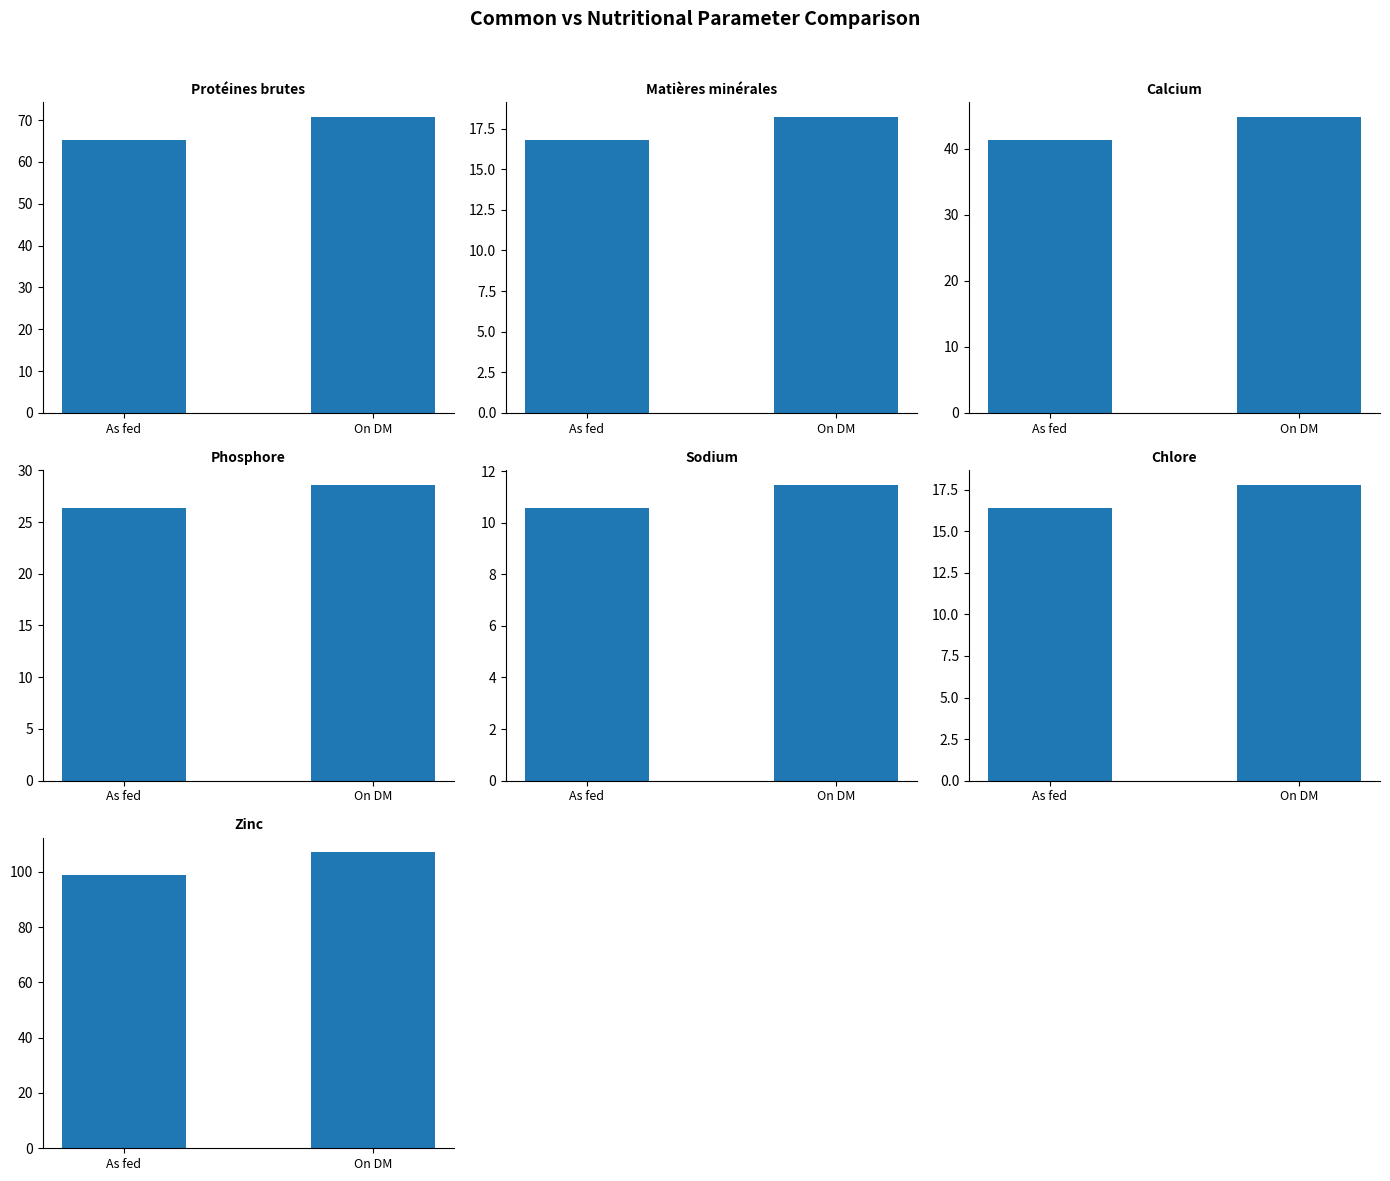

What is the average value of the on_dm series?

42.7